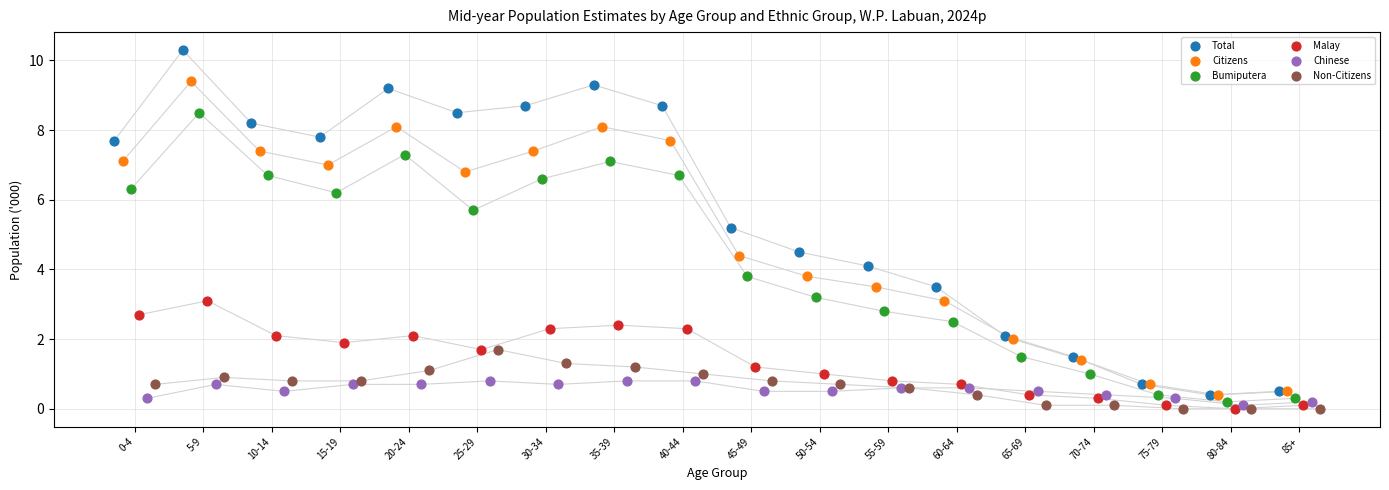

Which series has the largest Y range (max minus min)?

Total